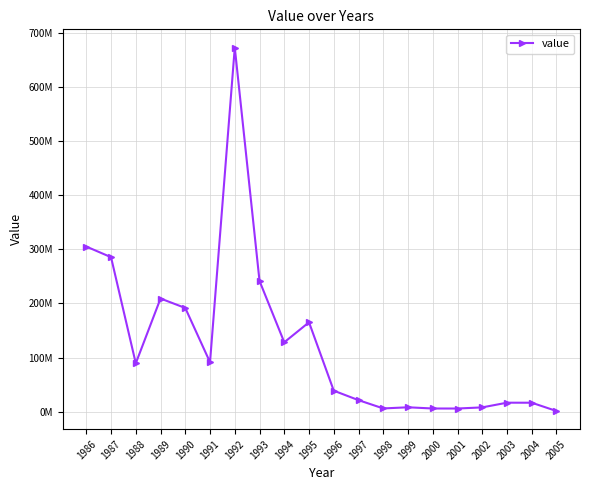

What is the value of the 3rd point from the left?

89252900